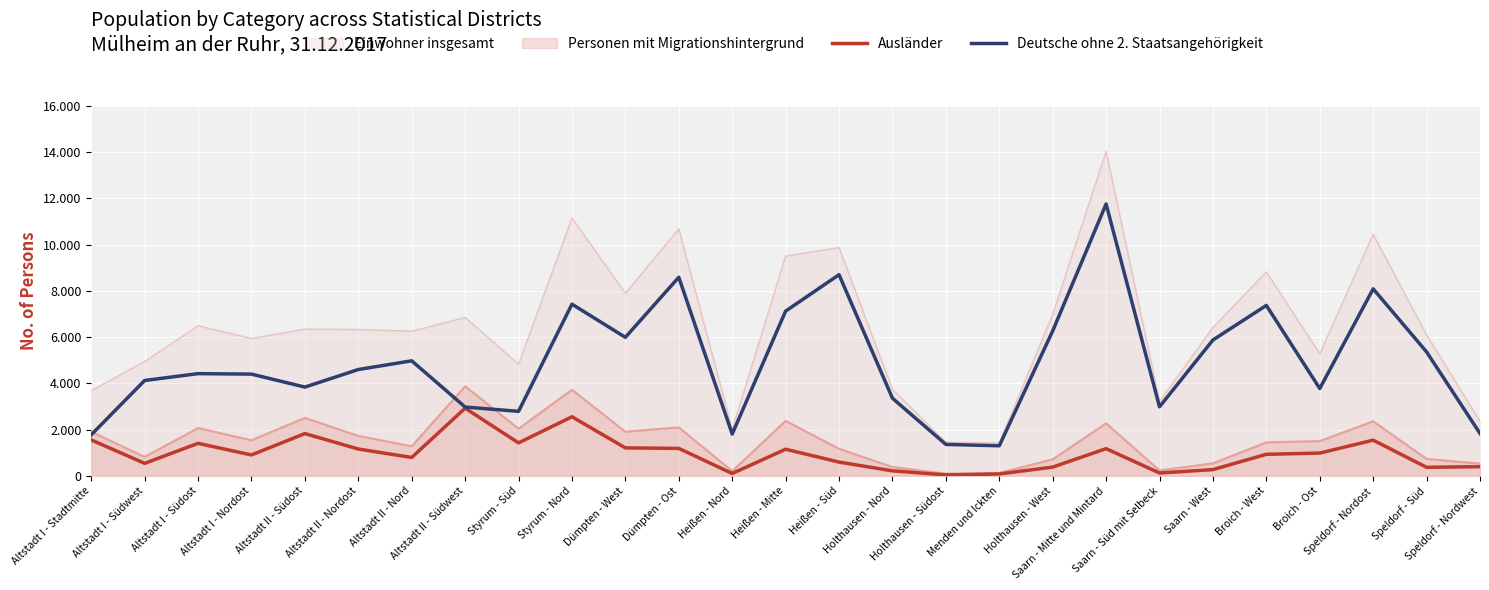

At which label is Ausländer closest to 1483?

Styrum - Süd